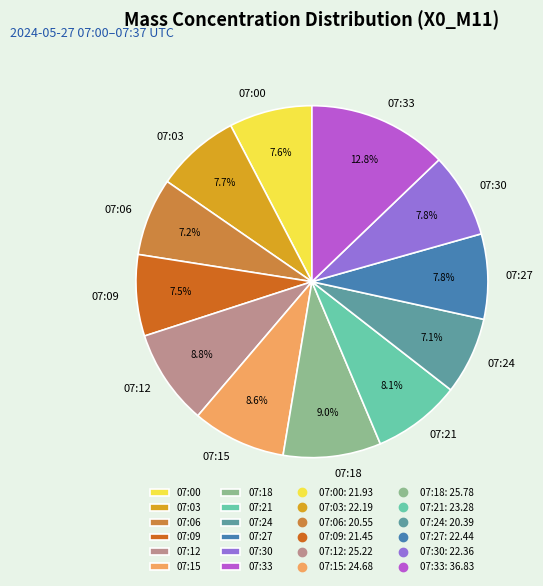

What is the largest slice in the pie chart?

07:33